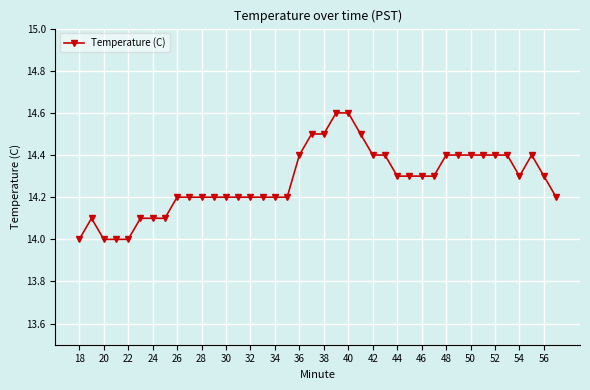

What is the difference between the second highest and second lowest values?

0.6